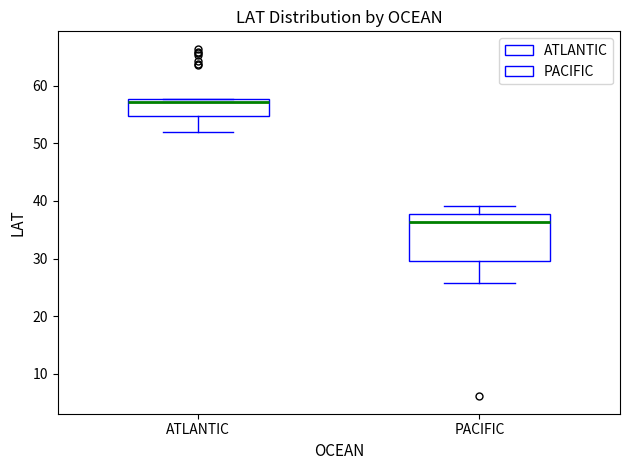

Reading left to right, read every box against the y-axis: the position of its median line, the range the box covers, and the ends of its whiskers. The values are not printed on the chart, so give them approximately, as read against the axis.

ATLANTIC: median 57, box 55 to 58, whiskers 52 to 58
PACIFIC: median 36, box 30 to 38, whiskers 26 to 39